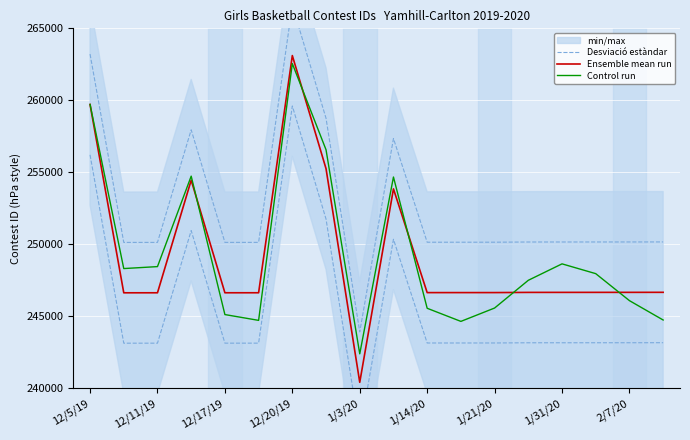

What is the sum of the Desviació estàndar values at 15 and 13?

486318.0